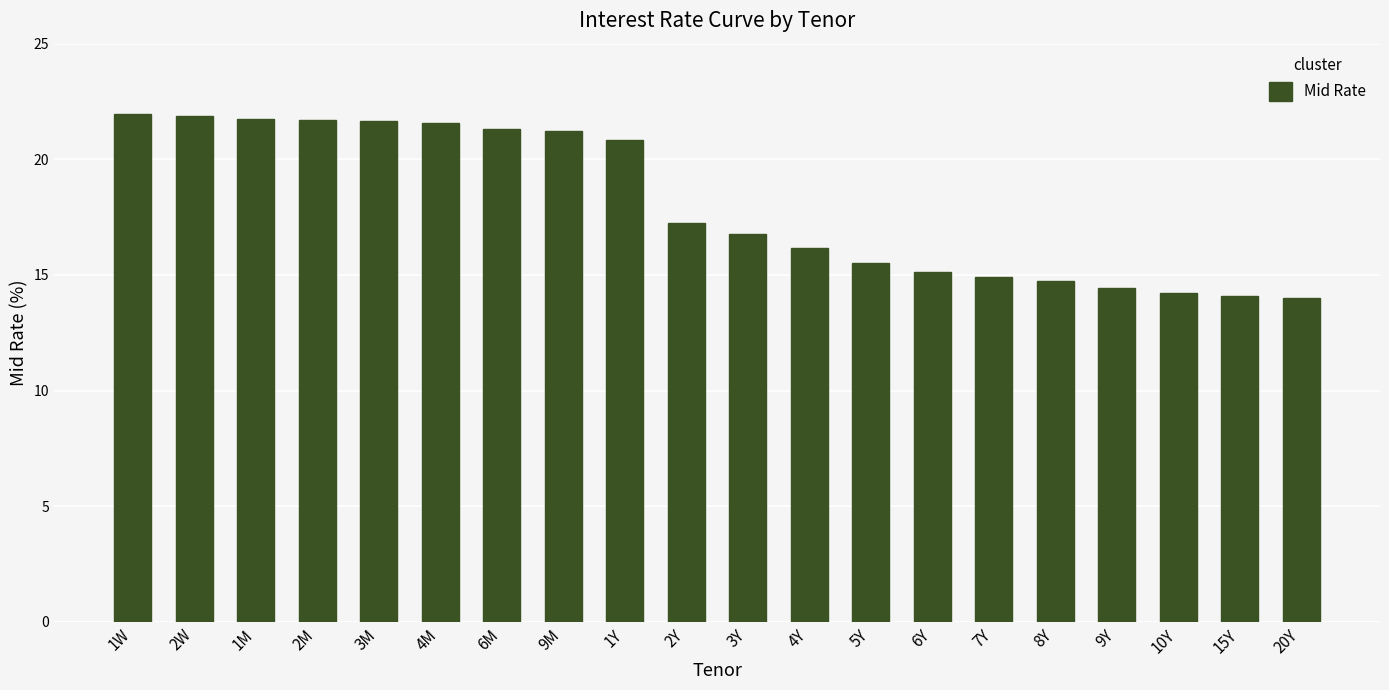

How many data points are above 17?

10